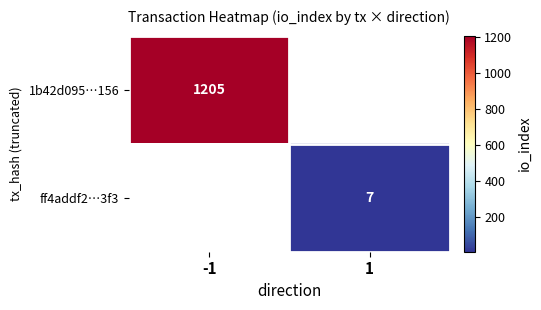

Is the value of 1b42d095…156 at -1 greater than the value of ff4addf2…3f3 at 1?

Yes